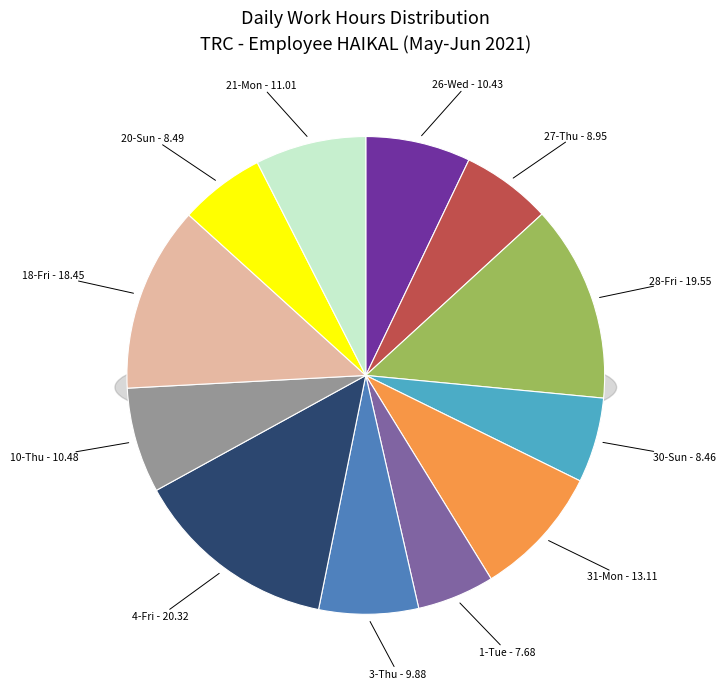

To the nearest percent, what is the difference between the largest and smallest slice percentages?

9%